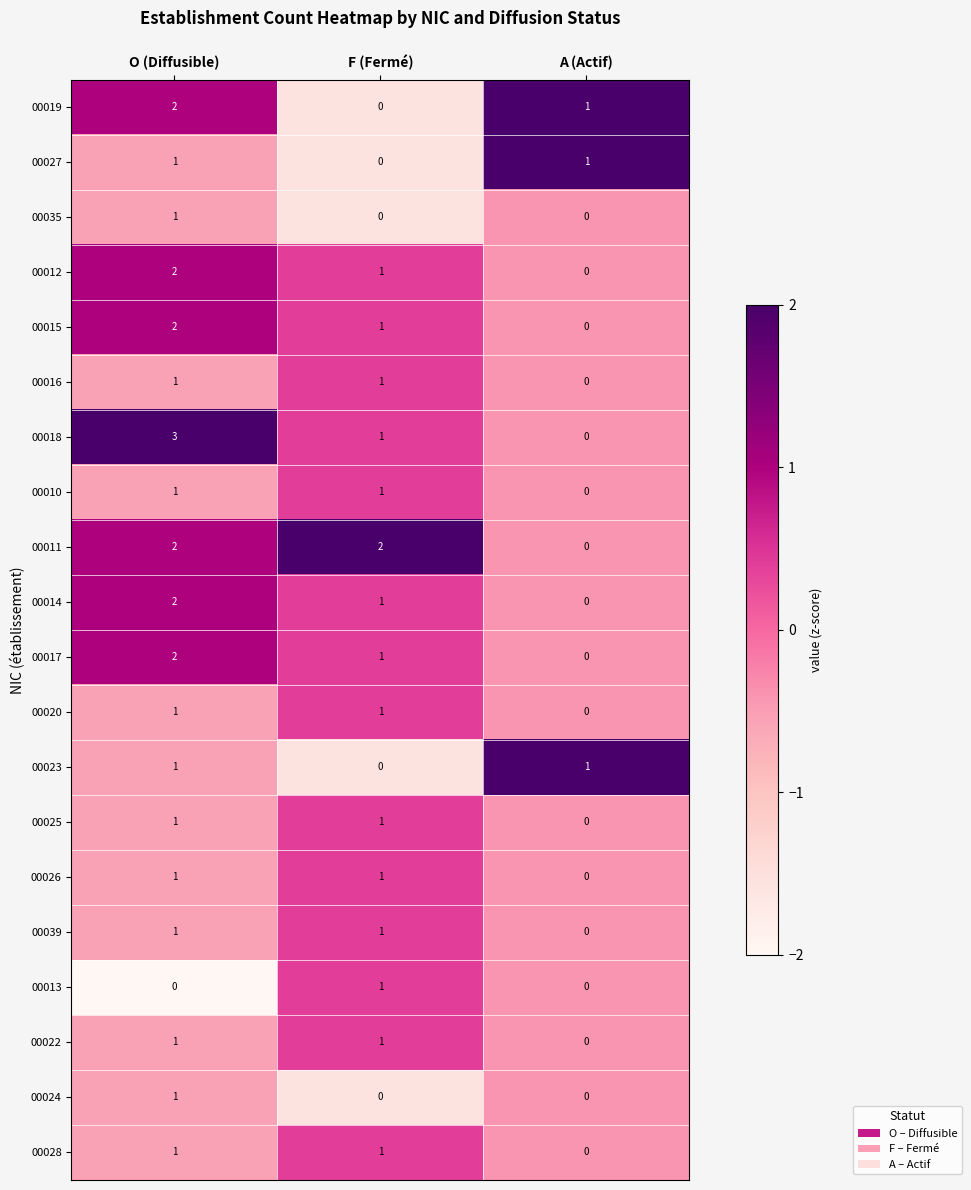

What is the sum of all 00017 values?

3